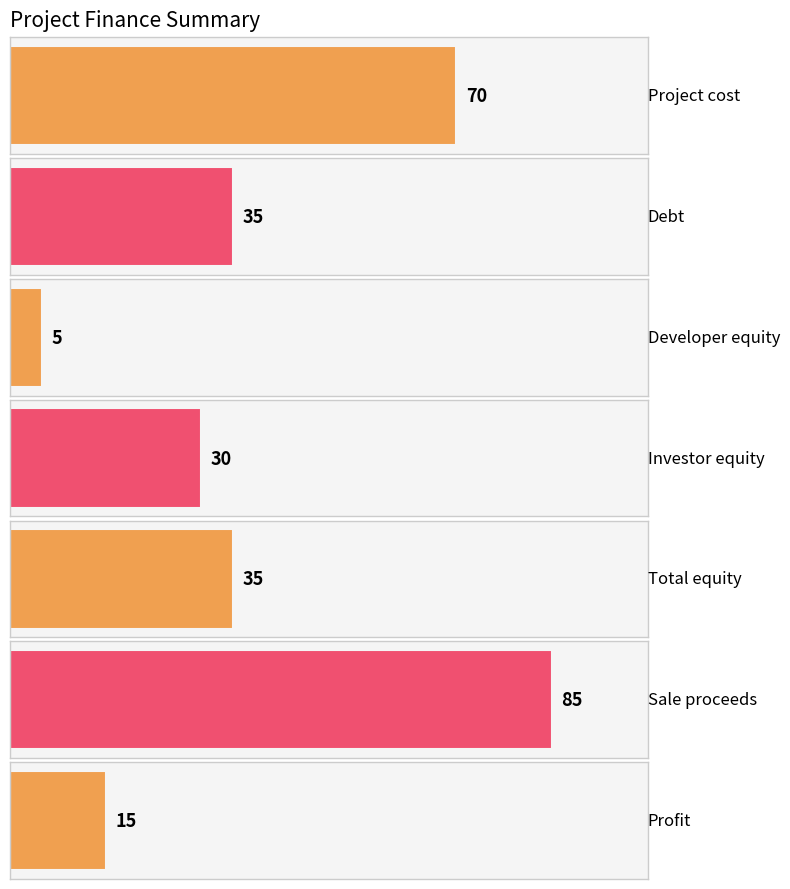

What is the difference between the second highest and second lowest values?

55